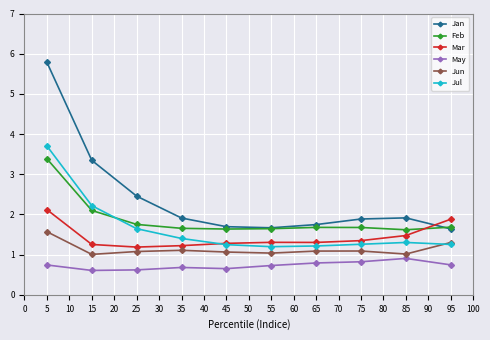

Is the value of Jan at 15 greater than the value of Jun at 5?

Yes